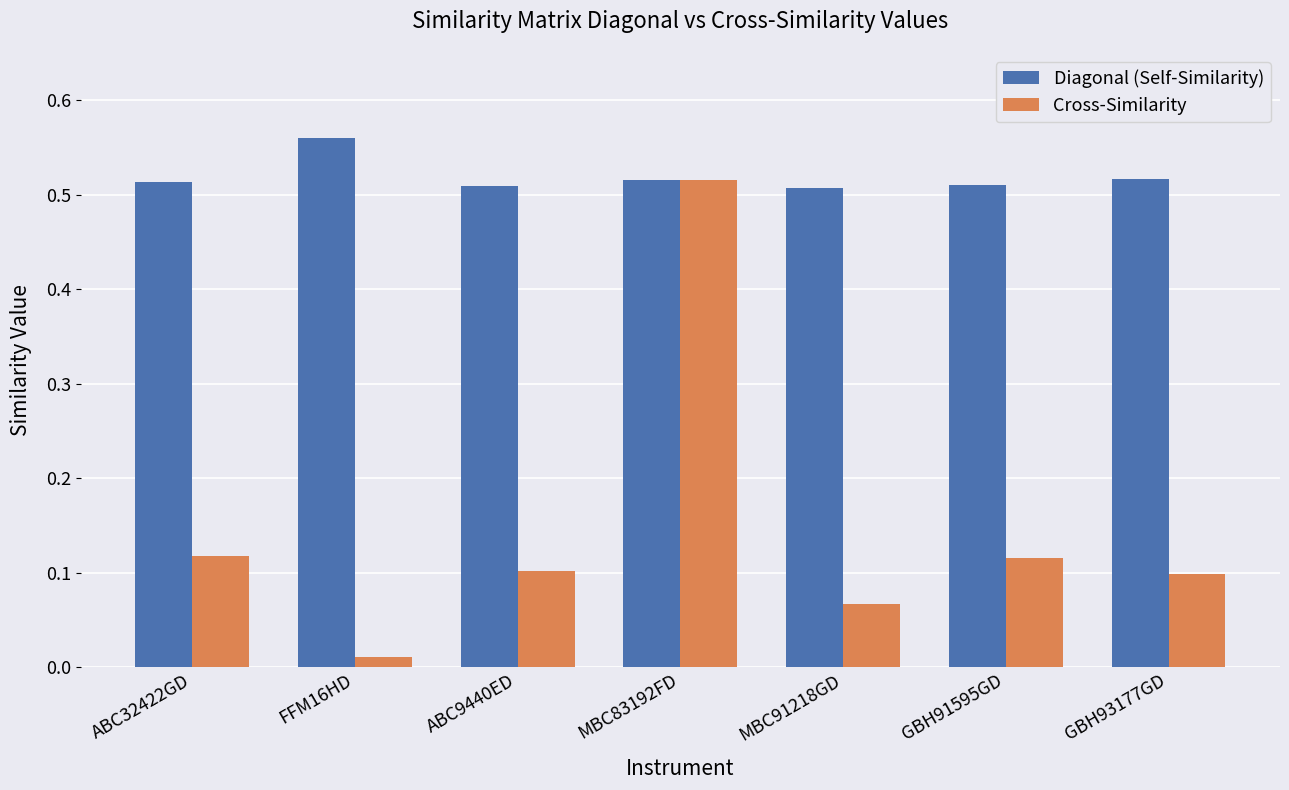

At which label is Cross-Similarity closest to 0?

FFM16HD